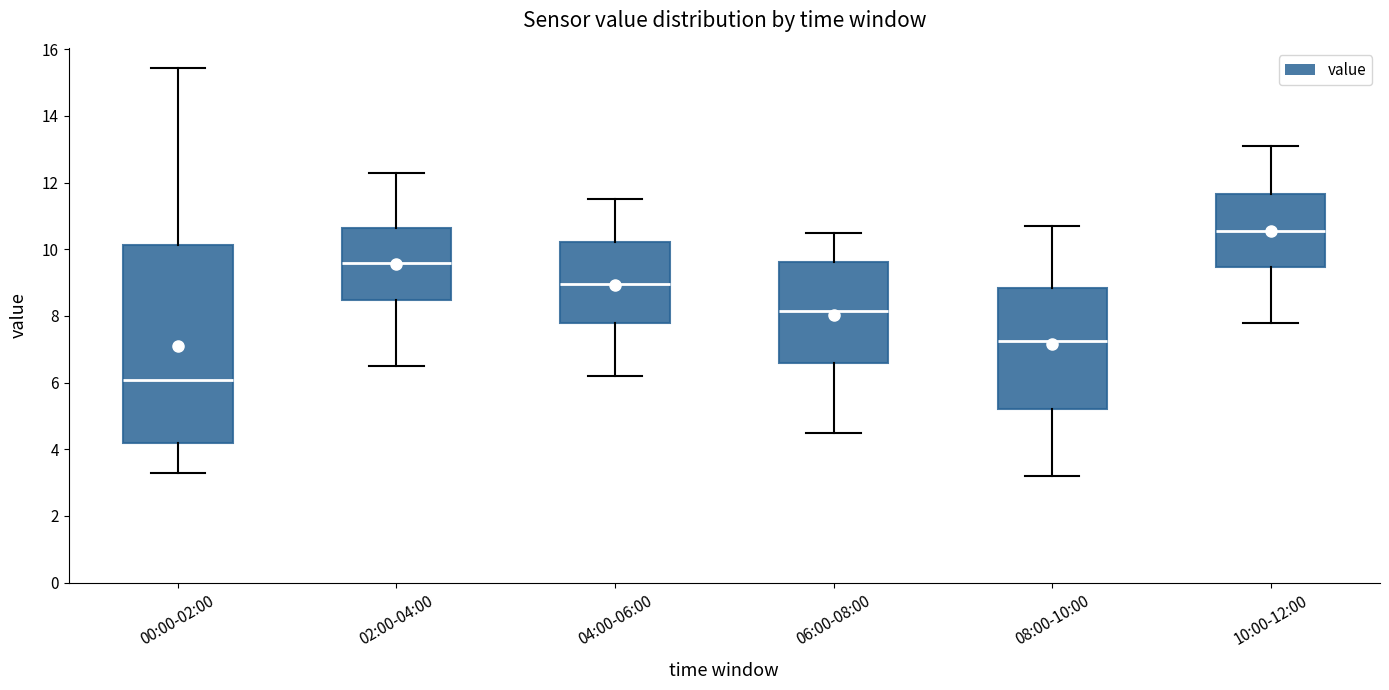

Which box is the tallest, from its lower edge to its upper edge?

00:00-02:00